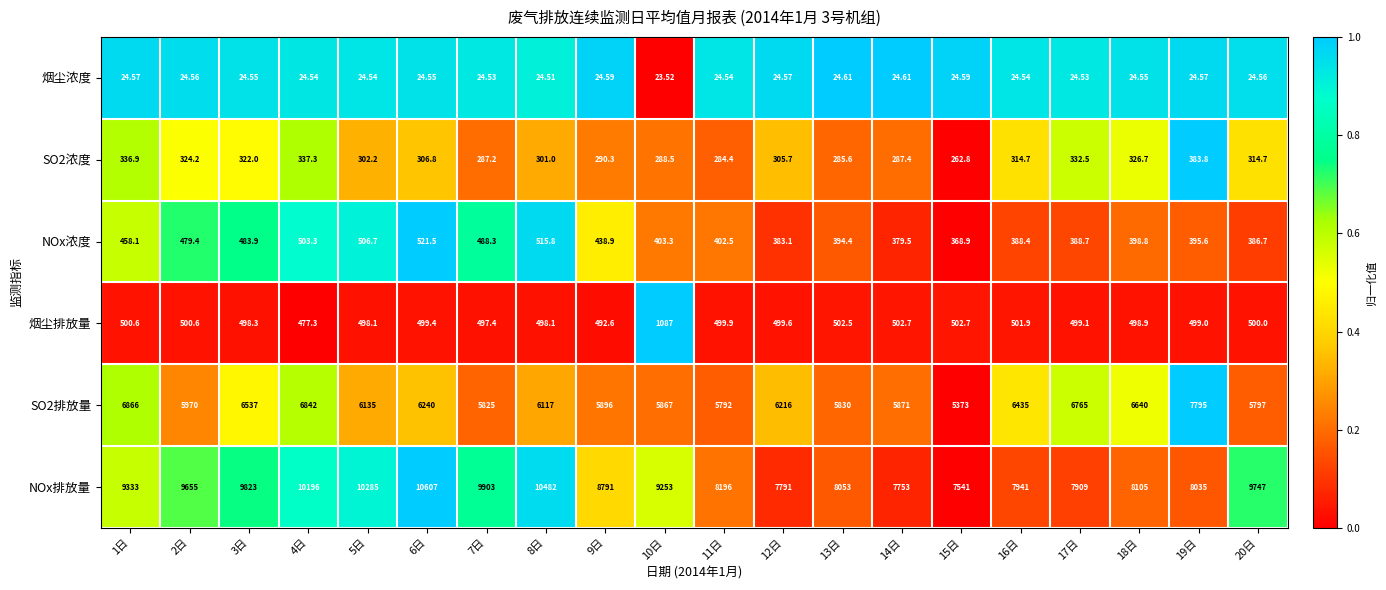

Which series changed the most between 9日 and 11日?

NOx排放量